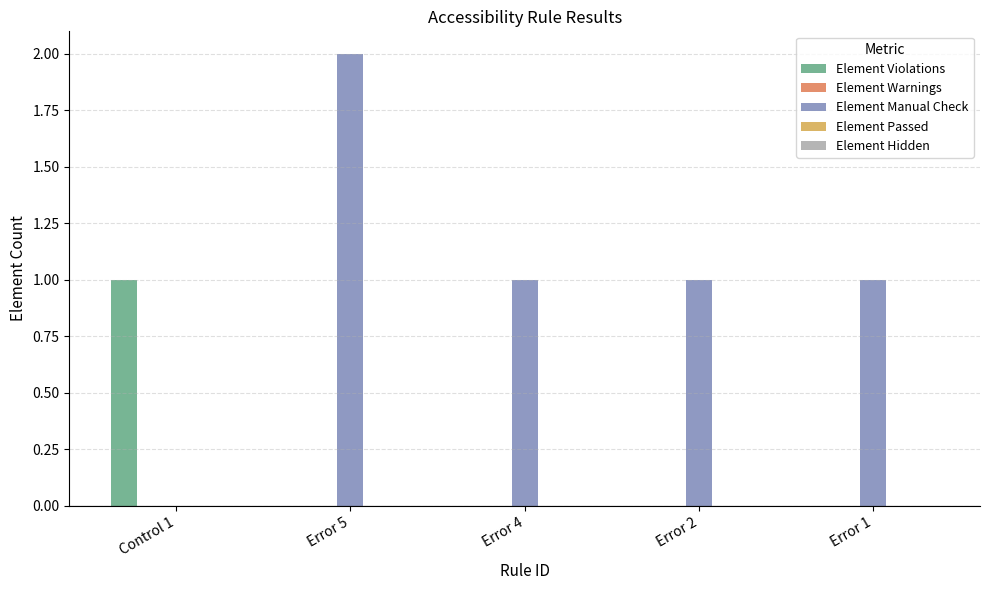

Which category has the highest value in the Element Manual Check series?

Error 5